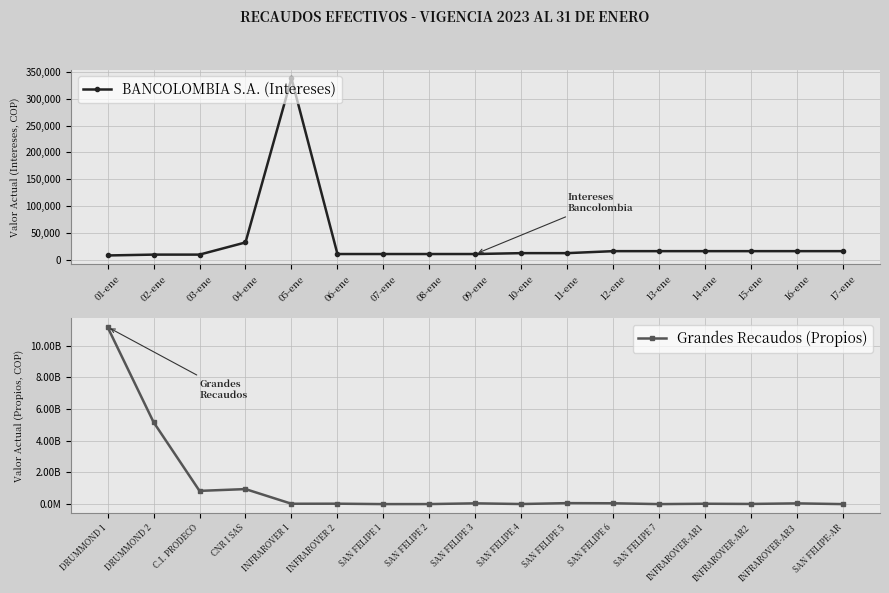

Which series has the largest range (max minus min)?

Grandes Recaudos (Propios)